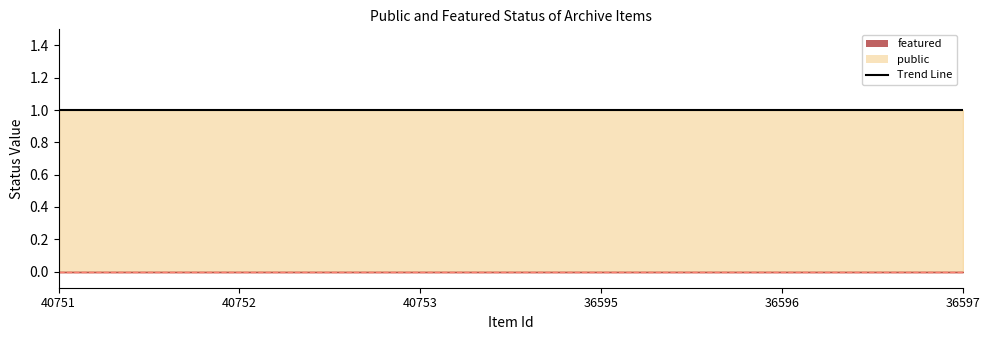

What is the approximate value of public at 36597?

1